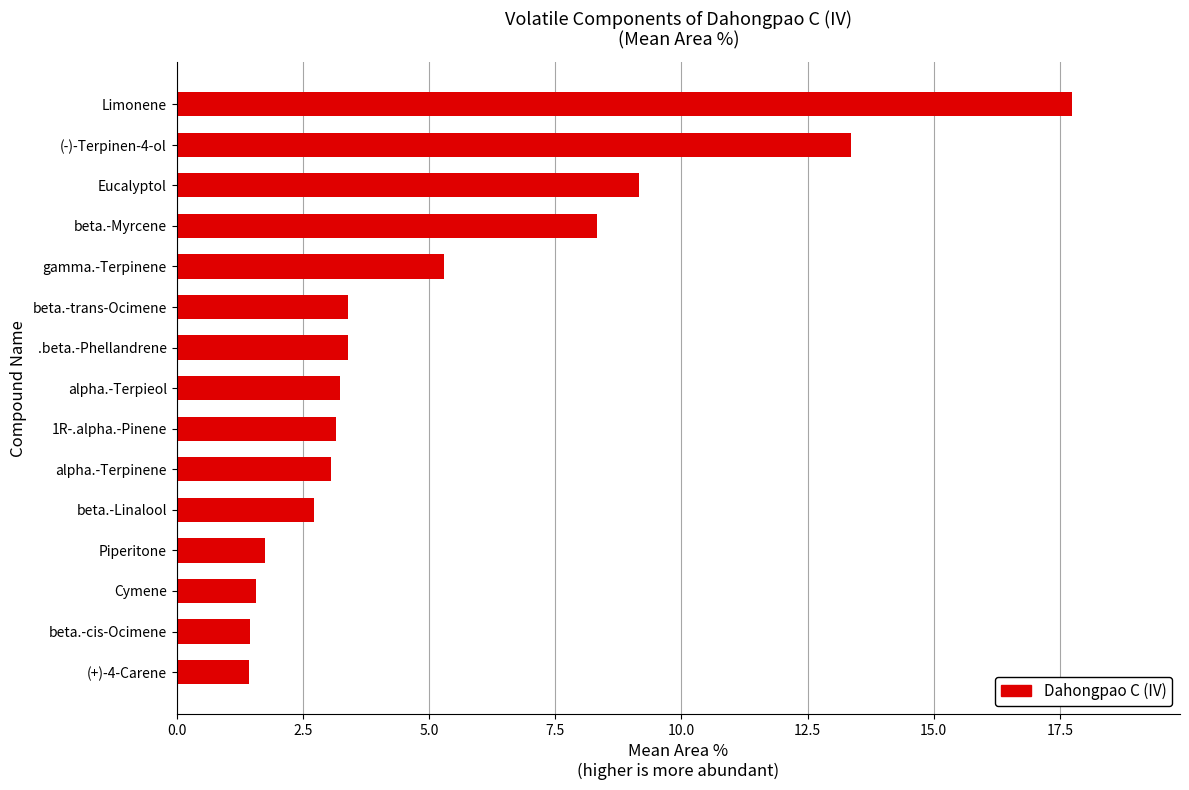

What is the ratio of the value at gamma.-Terpinene to the value at Piperitone?

3.0